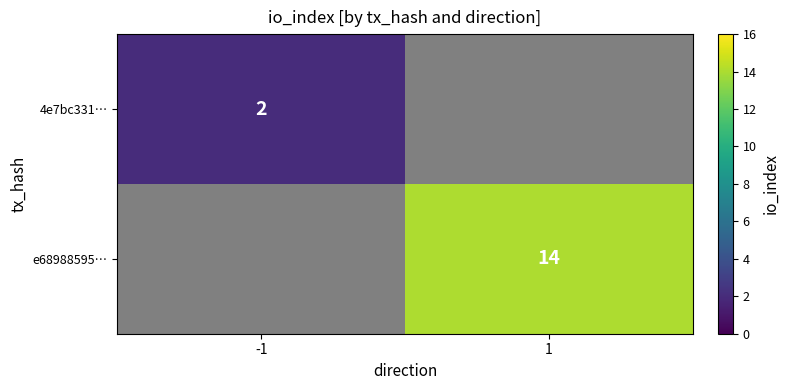

Count the number of categories in the chart.

2